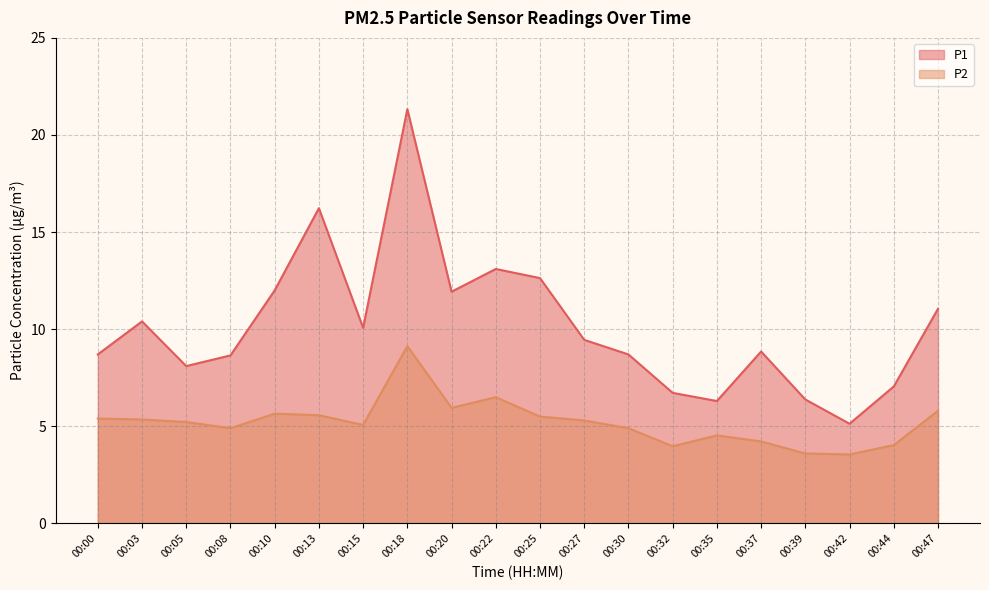

List the series in order of their peak value, highest first.

P1, P2